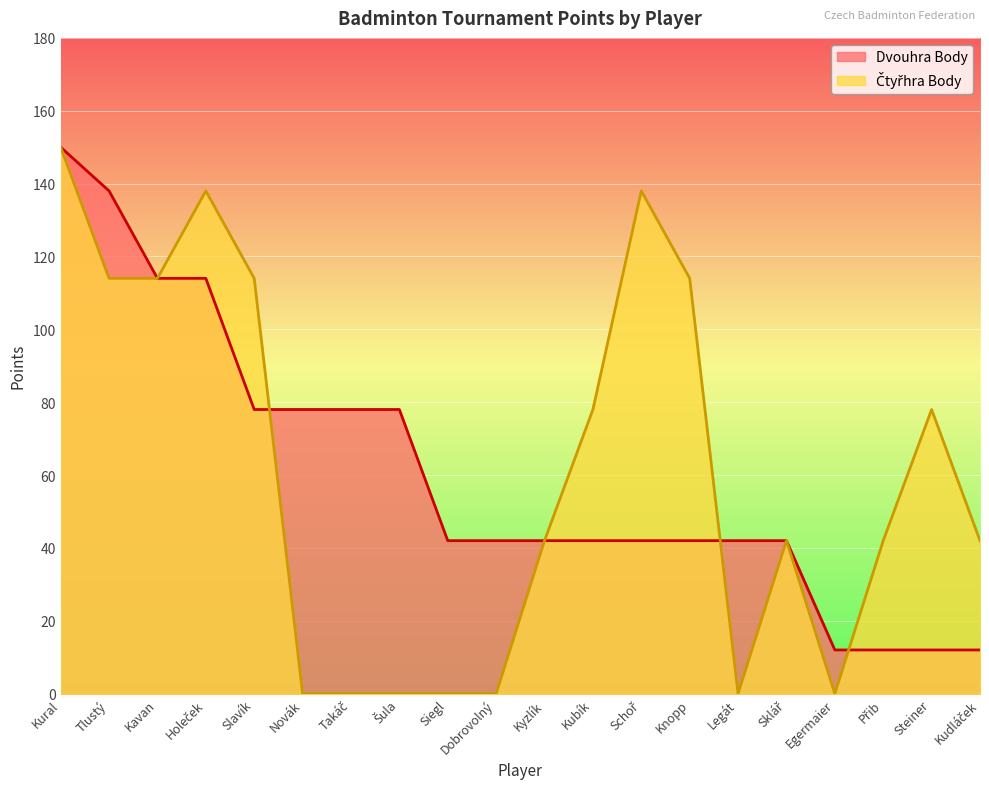

How many Dvouhra Body values are between 42 and 78?

12